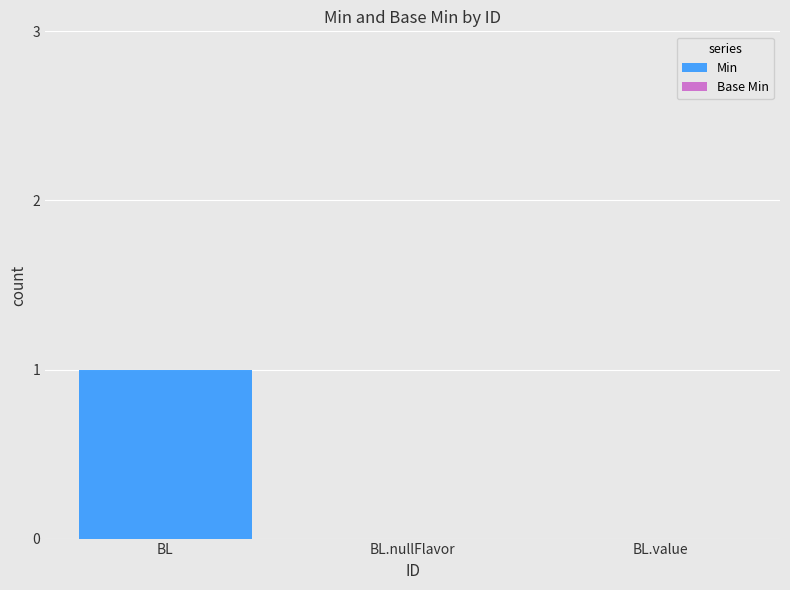

Between BL and BL.nullFlavor, which is larger?

BL